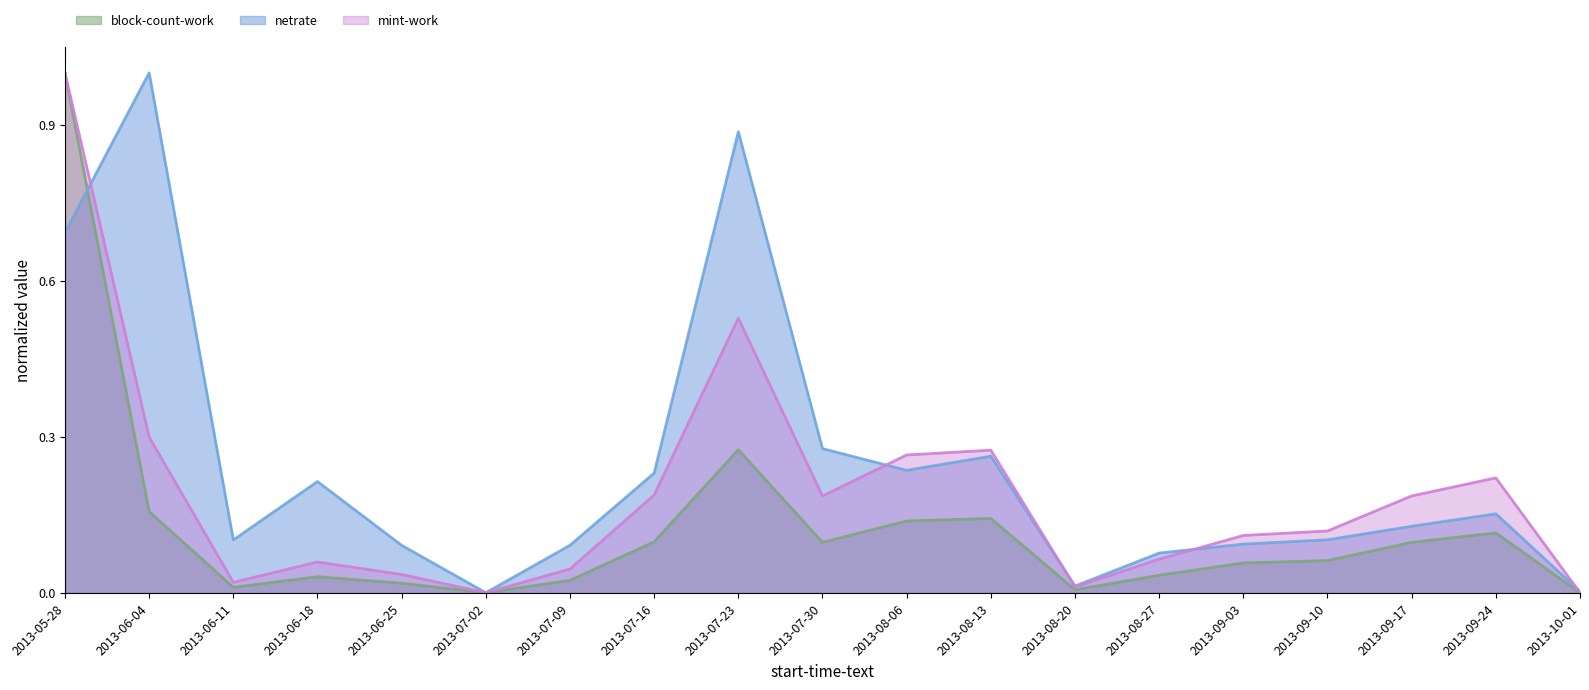

Which label corresponds to the largest value in the chart?

2013-05-28